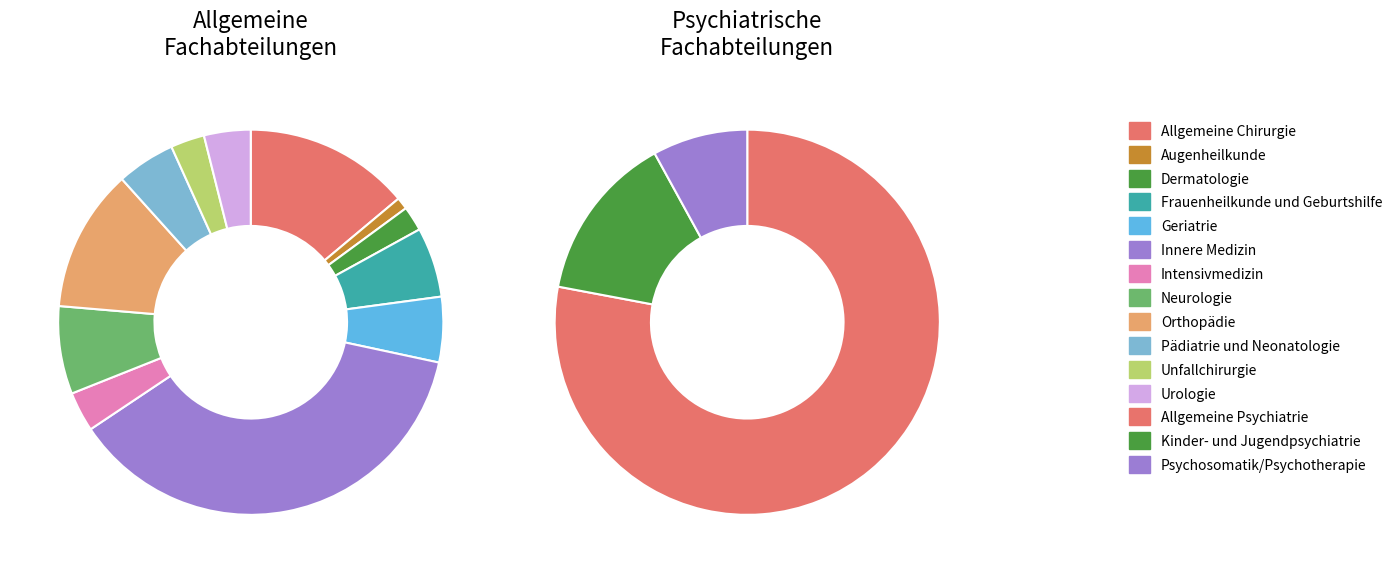

How many segments does this pie chart have?

12